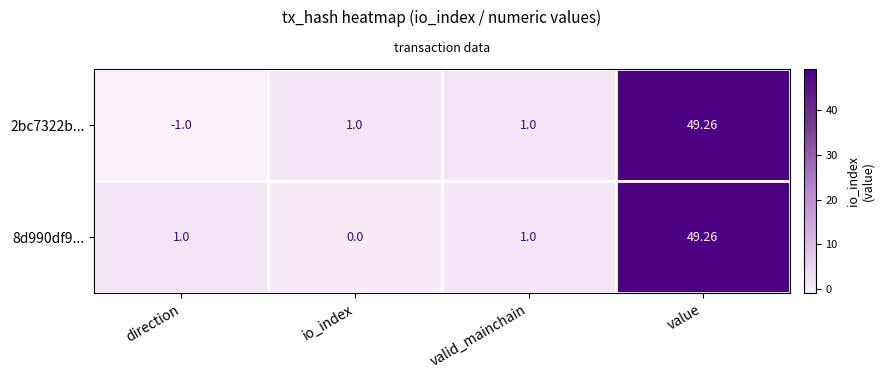

At which category is the sum across all series the highest?

value